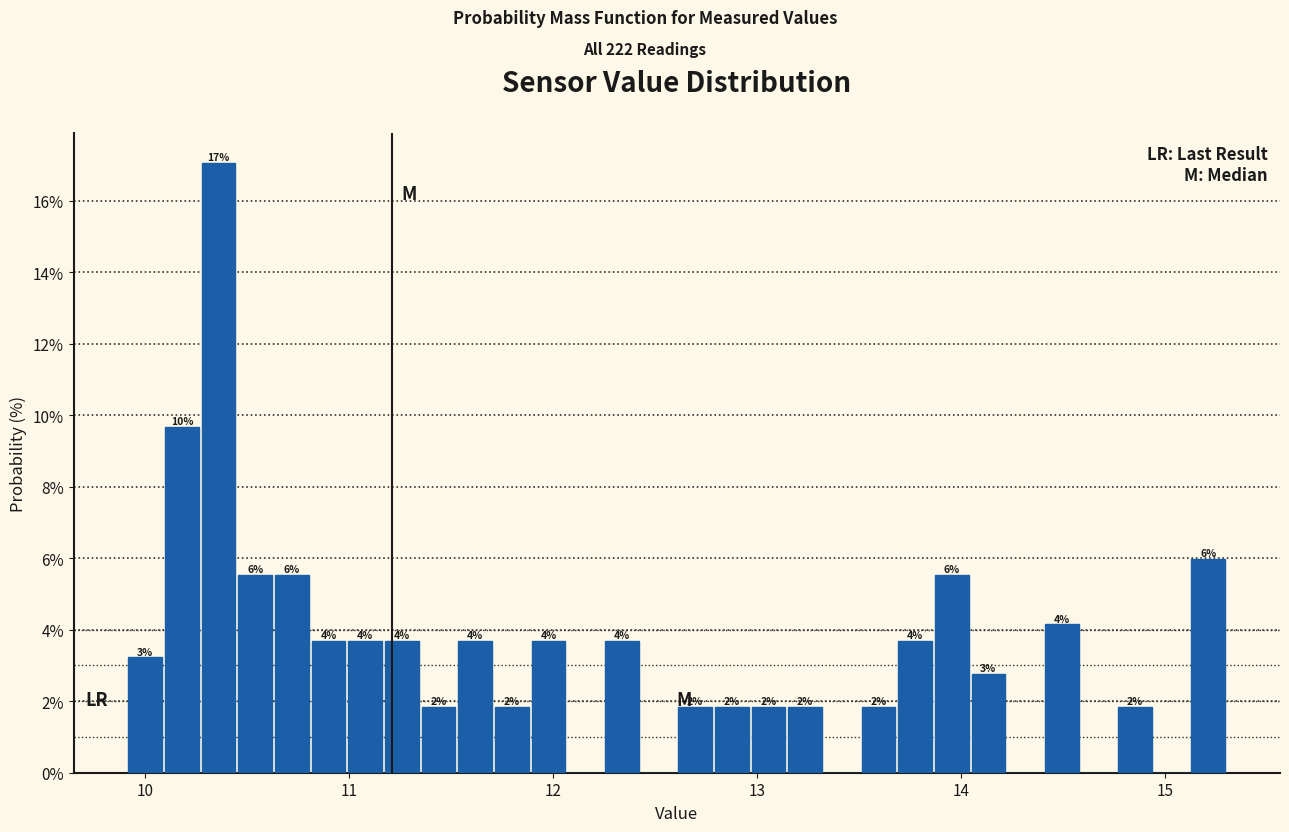

Around what value on the x-axis is the tallest bar? Give the approximate position of its centre, as read against the axis.

10.4